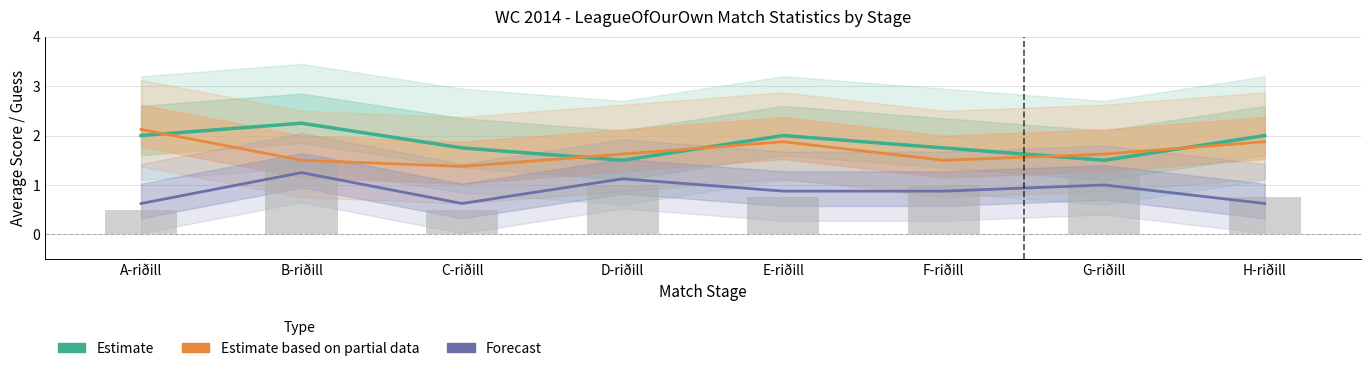

The value of Estimate based on partial data at F-riðill is 2.5. True or false?

False